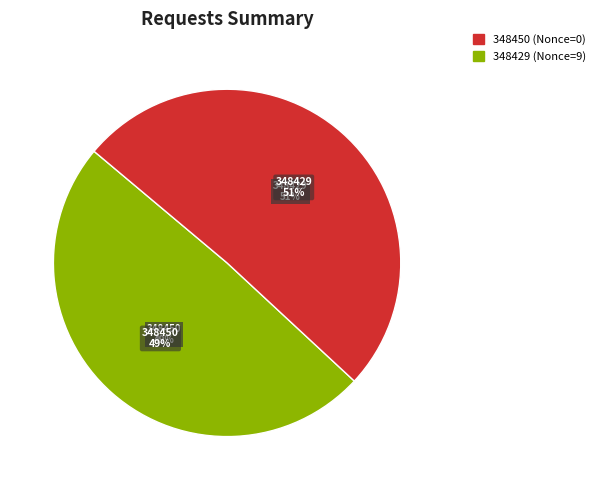

The 348450 slice represents 49% of the pie. True or false?

True